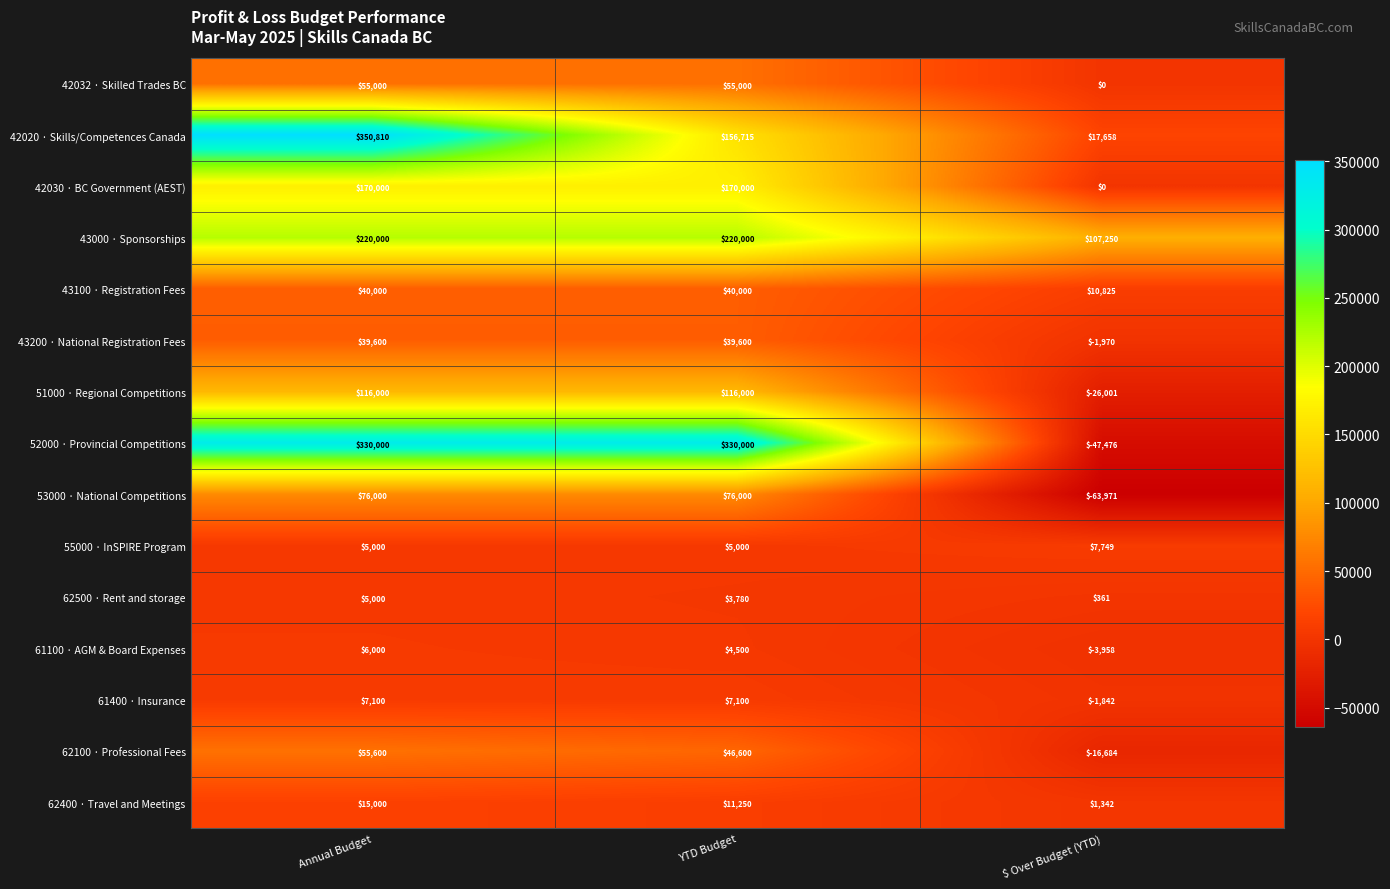

Rank the series by their maximum value, from lowest to highest.

62500 · Rent and storage, 61100 · AGM & Board Expenses, 61400 · Insurance, 55000 · InSPIRE Program, 62400 · Travel and Meetings, 43200 · National Registration Fees, 43100 · Registration Fees, 42032 · Skilled Trades BC, 62100 · Professional Fees, 53000 · National Competitions, 51000 · Regional Competitions, 42030 · BC Government (AEST), 43000 · Sponsorships, 52000 · Provincial Competitions, 42020 · Skills/Competences Canada